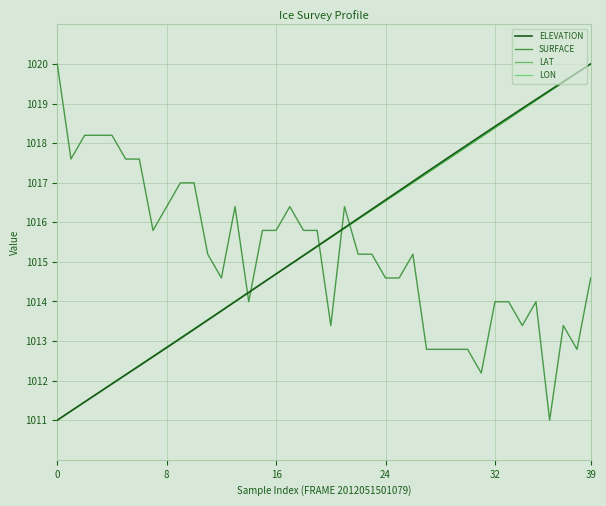

Does the chart have visible grid lines?

Yes